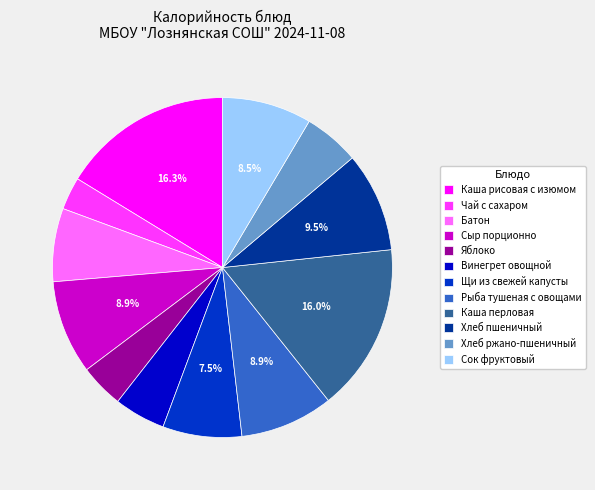

What is the smallest slice in the pie chart?

Чай с сахаром